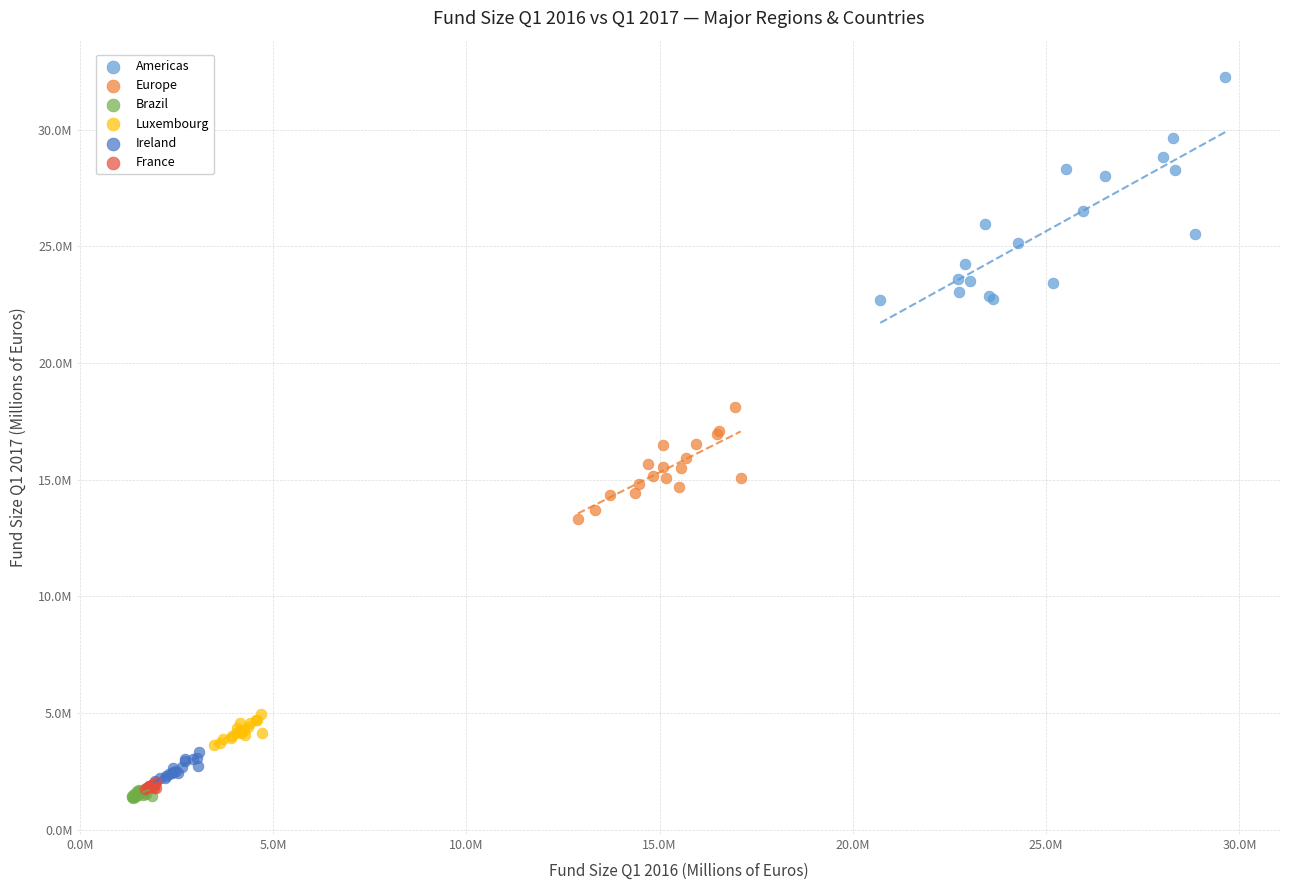

What are all the series names shown in the legend?

Americas, Europe, Brazil, Luxembourg, Ireland, France